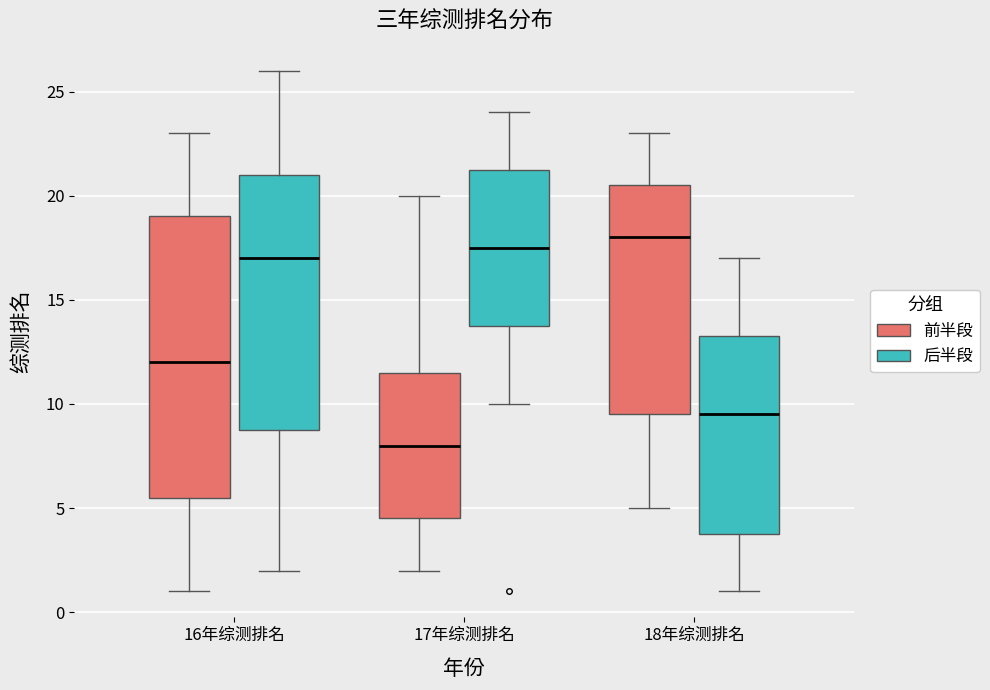

Reading left to right, read every box against the y-axis: the position of its median line, the range the box covers, and the ends of its whiskers. The values are not printed on the chart, so give them approximately, as read against the axis.

16年综测排名 (前半段): median 12.0, box 5.5 to 19.0, whiskers 1.0 to 23.0
16年综测排名 (后半段): median 17.0, box 9.0 to 21.0, whiskers 2.0 to 26.0
17年综测排名 (前半段): median 8.0, box 4.5 to 11.5, whiskers 2.0 to 20.0
17年综测排名 (后半段): median 17.5, box 14.0 to 21.5, whiskers 10.0 to 24.0
18年综测排名 (前半段): median 18.0, box 9.5 to 20.5, whiskers 5.0 to 23.0
18年综测排名 (后半段): median 9.5, box 4.0 to 13.5, whiskers 1.0 to 17.0